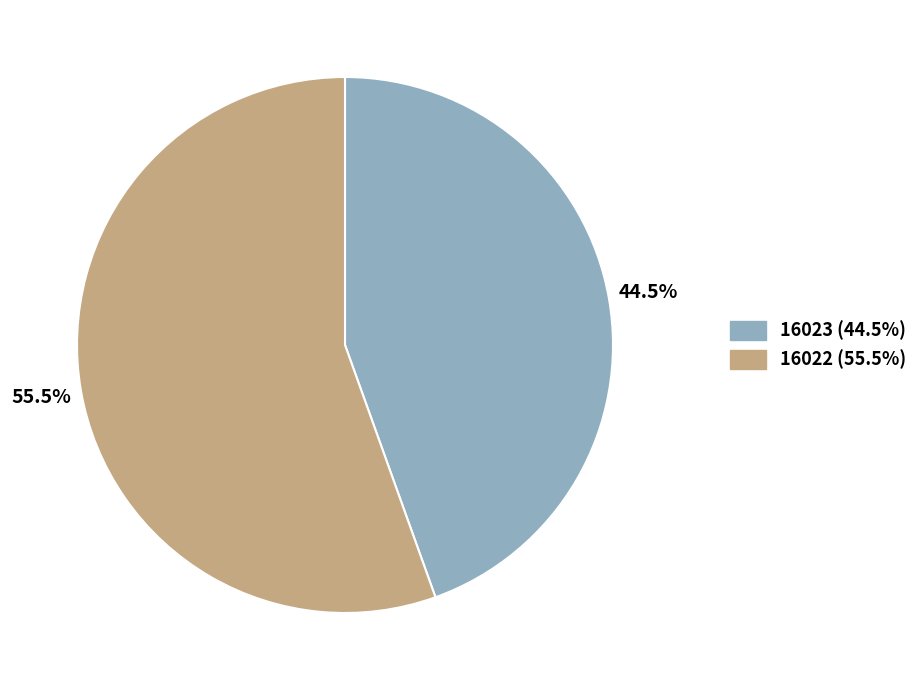

Which category has the biggest portion of the pie?

16022